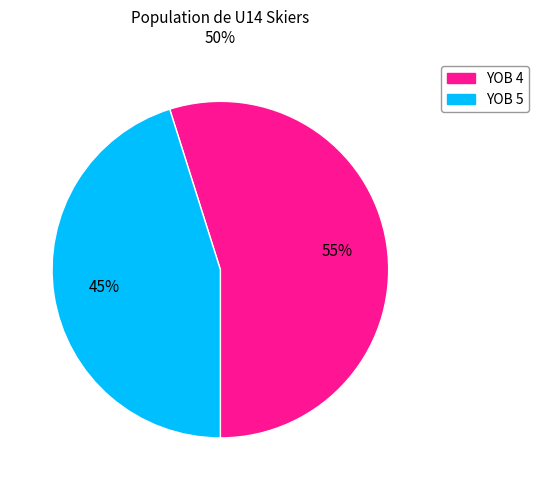

To the nearest percent, what is the difference between the largest and smallest slice percentages?

10%